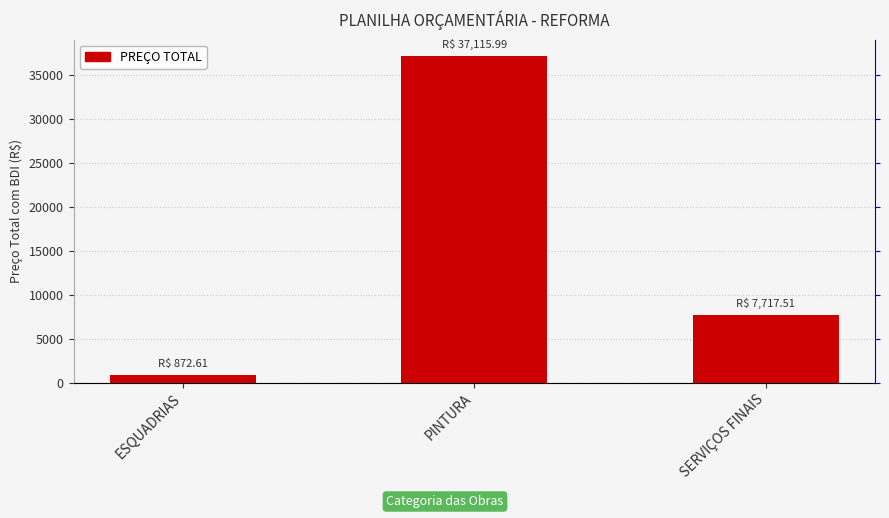

Which category has the lowest value across all series?

ESQUADRIAS